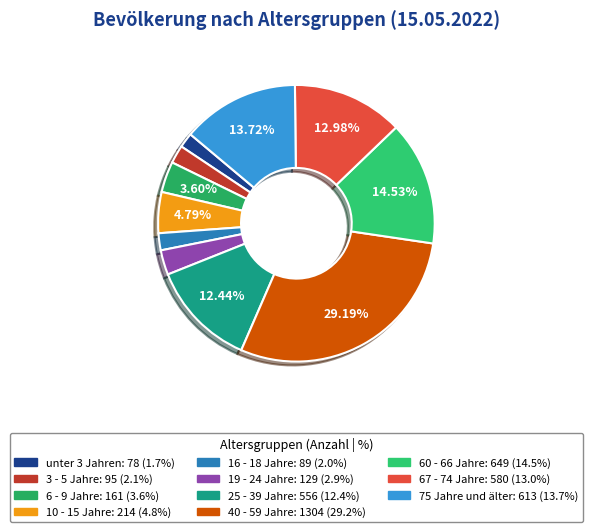

Is it true that 75 Jahre und älter is 14% of the pie?

True